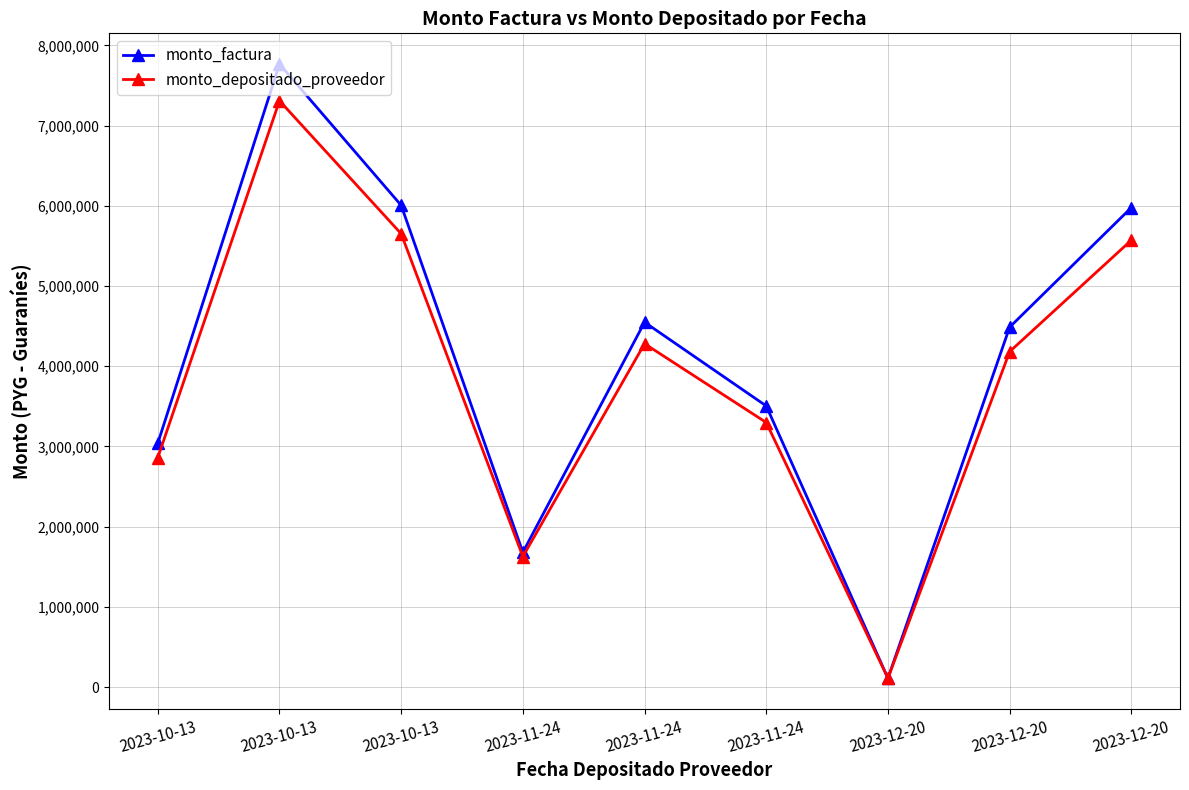

Does the chart have visible grid lines?

Yes